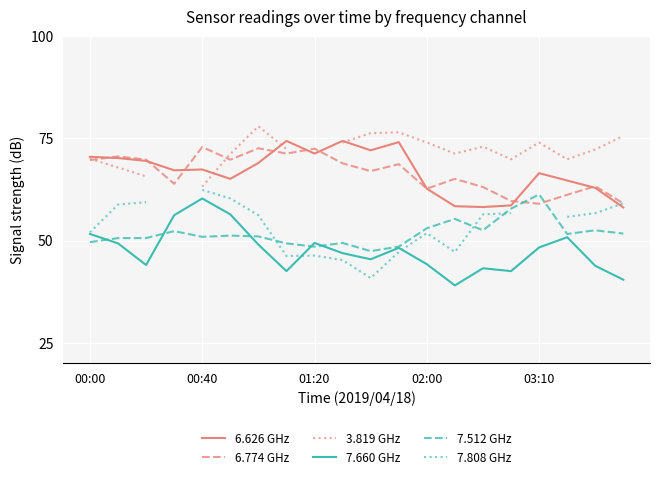

Which series has the largest range (max minus min)?

7.808 GHz